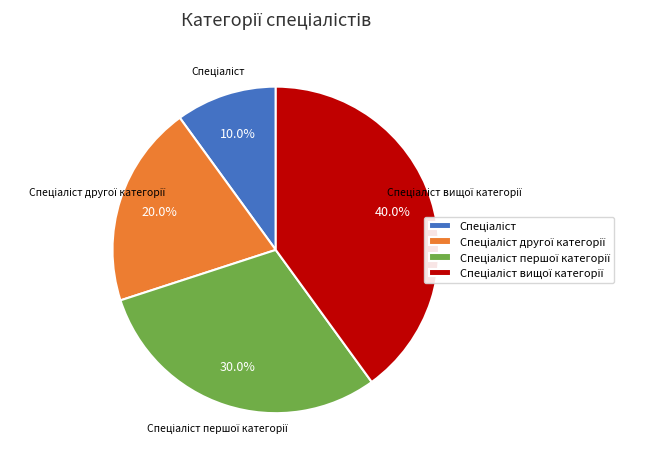

Is there a majority slice in this chart?

No